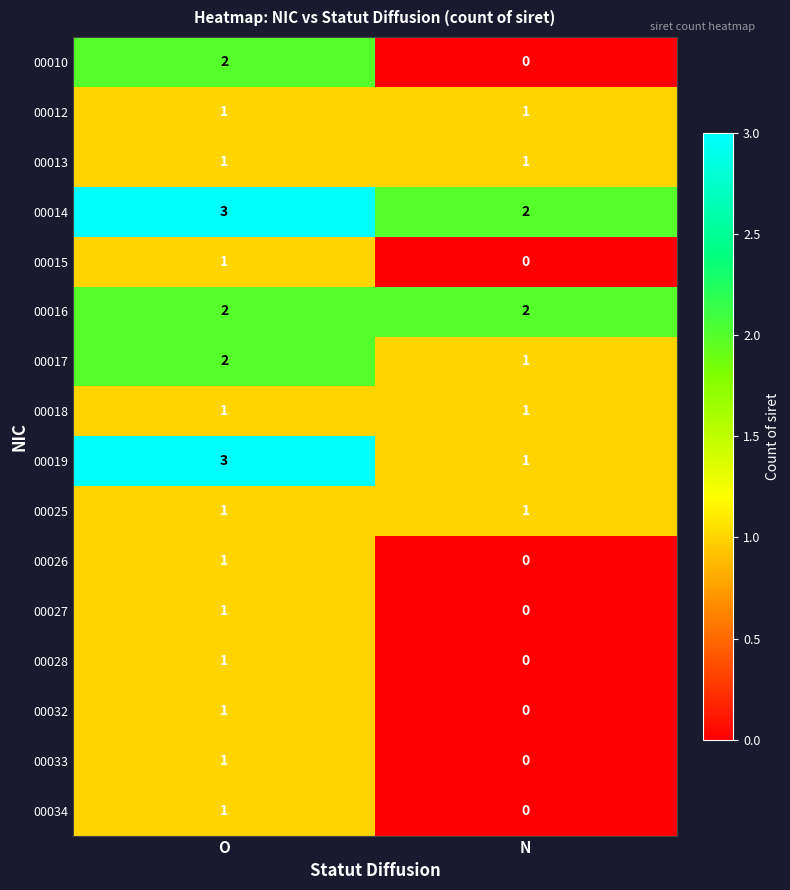

Is it true that 00014 equals 3 at N?

False